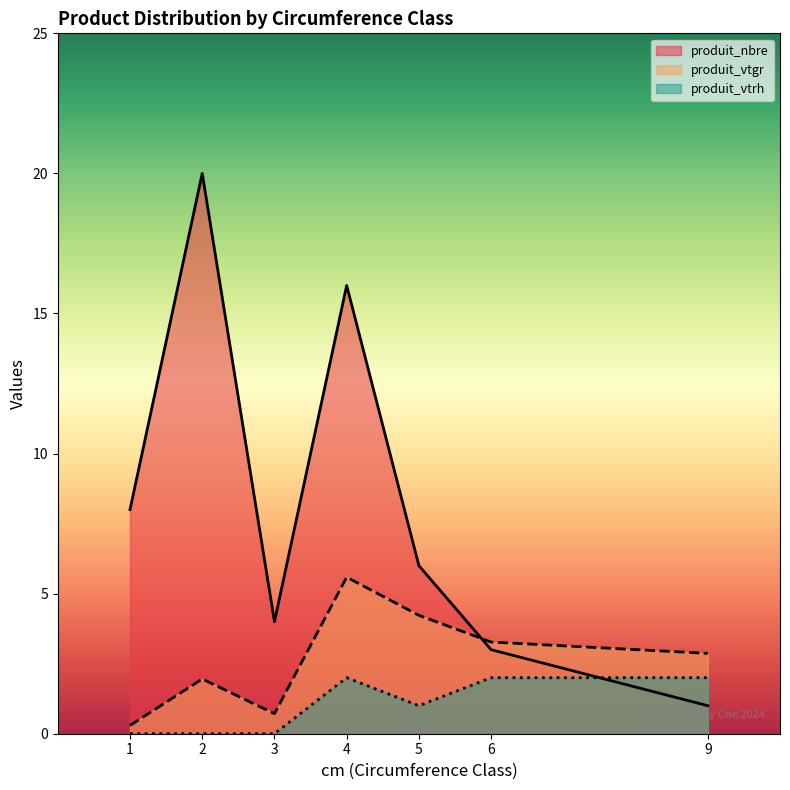

What is the total value across all series at 5?

11.2